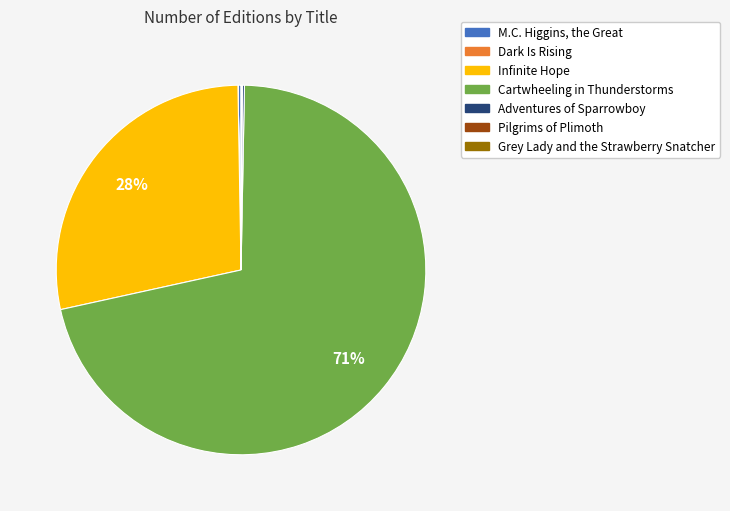

Which category has the biggest portion of the pie?

Cartwheeling in Thunderstorms